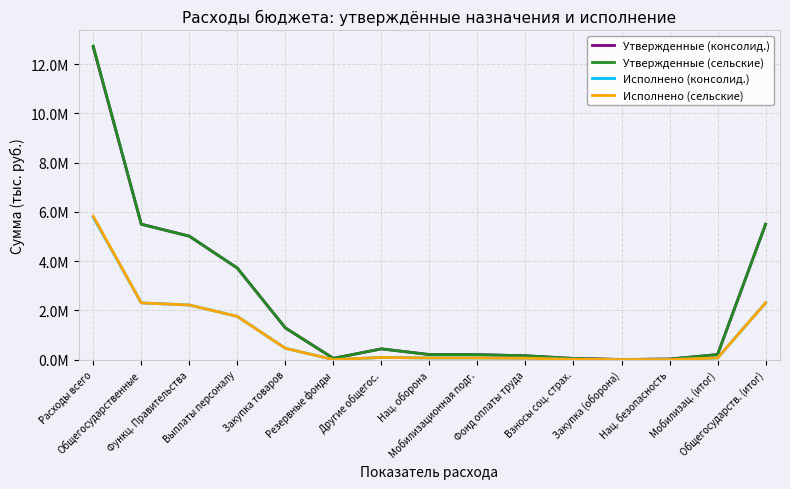

How many interior local valleys does the Утвержденные (сельские) series have?

2